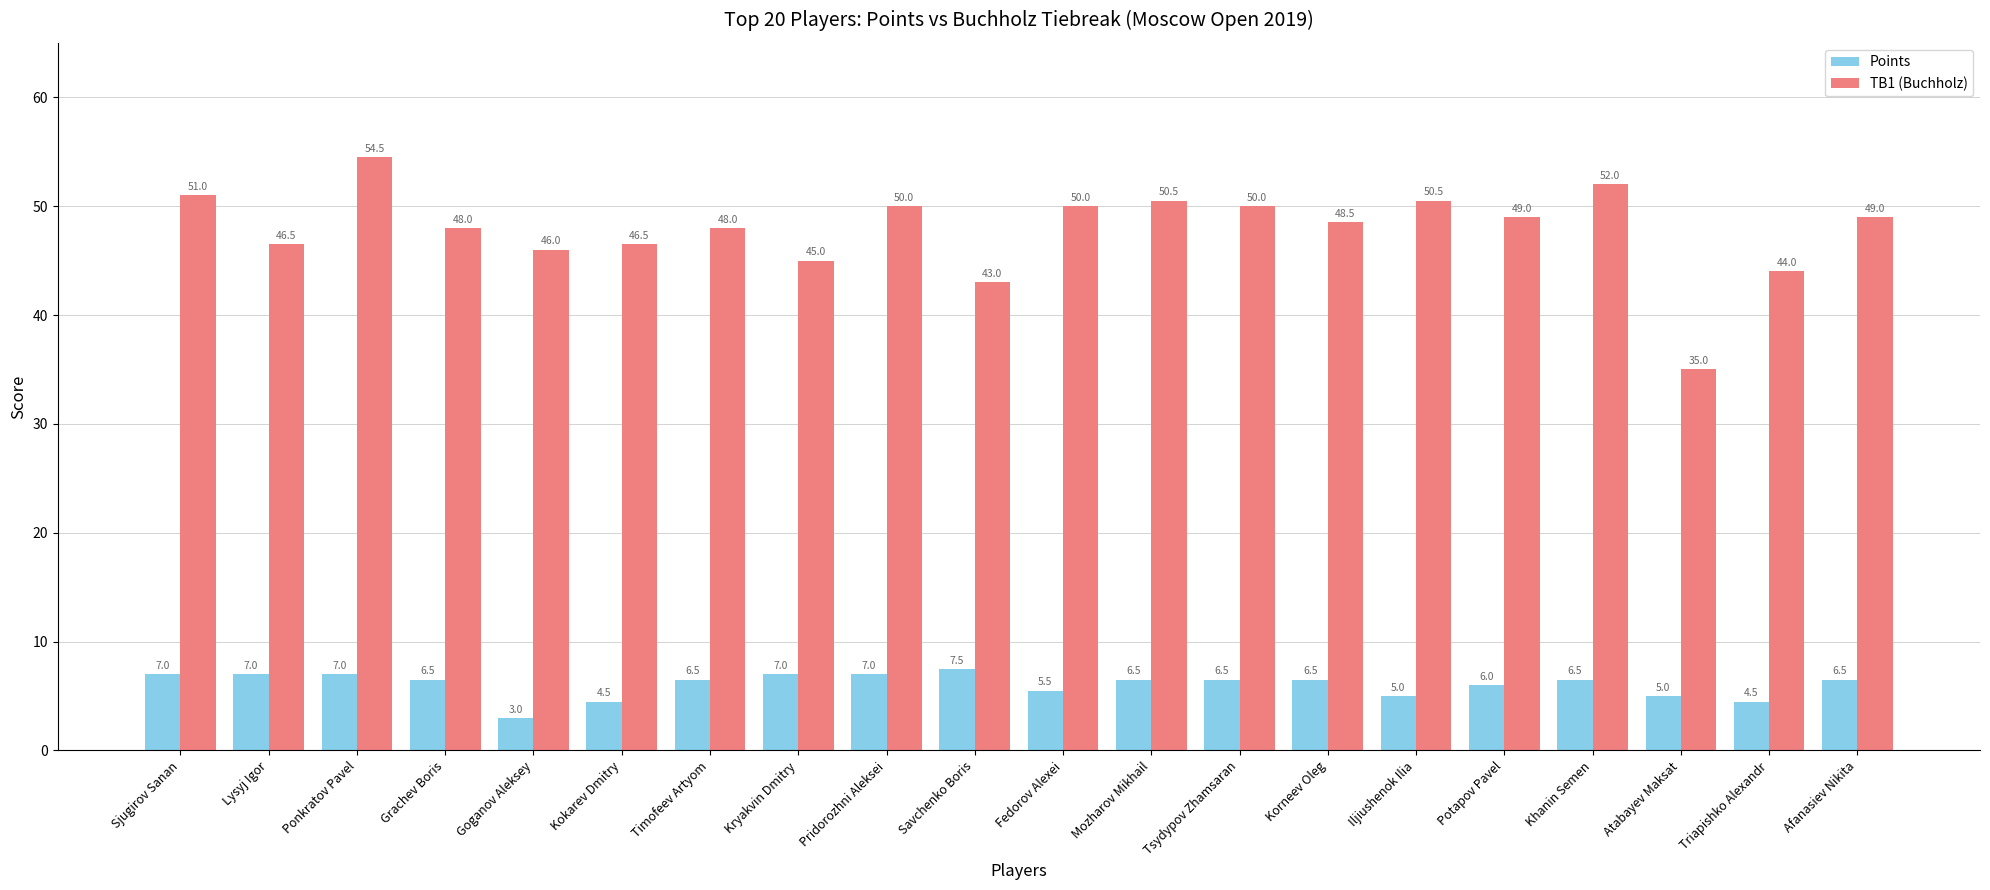

Rank the series by their maximum value, from lowest to highest.

Points, TB1 (Buchholz)